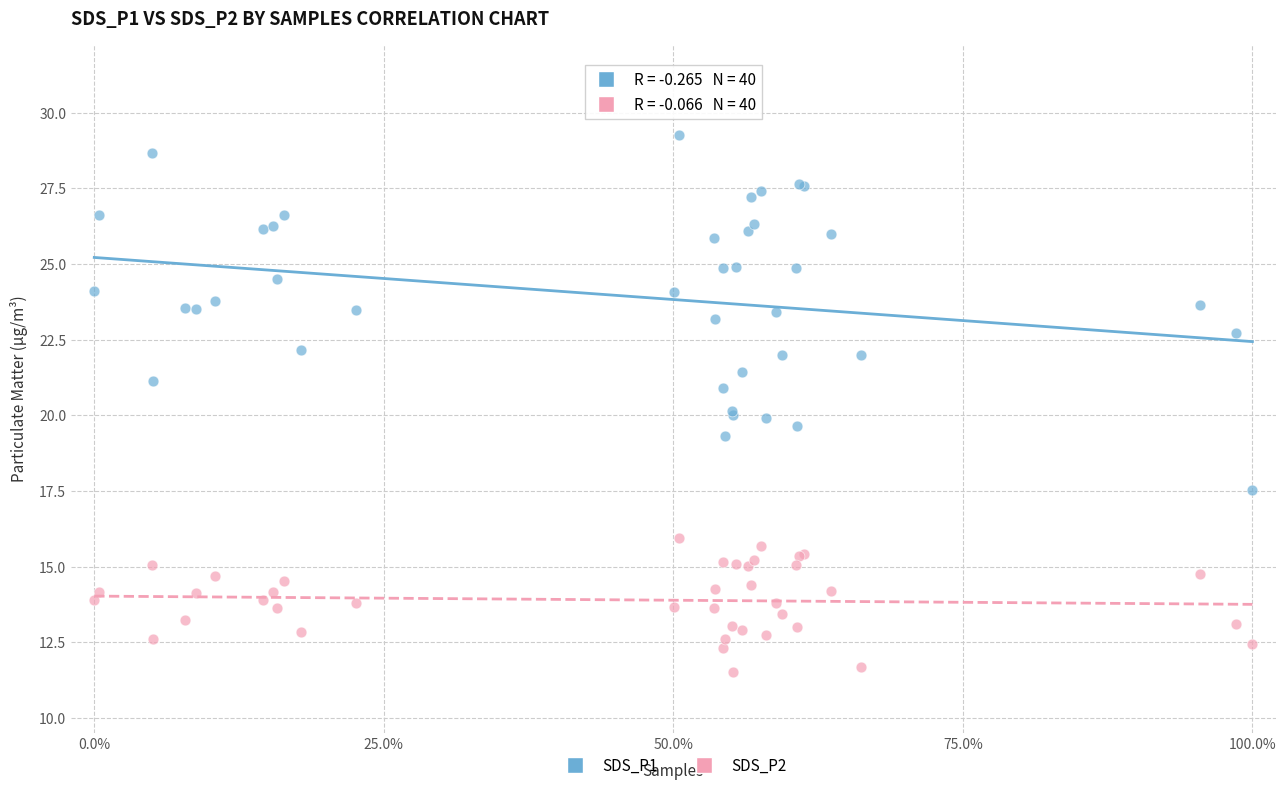

Which series has the widest spread of Y values?

SDS_P1